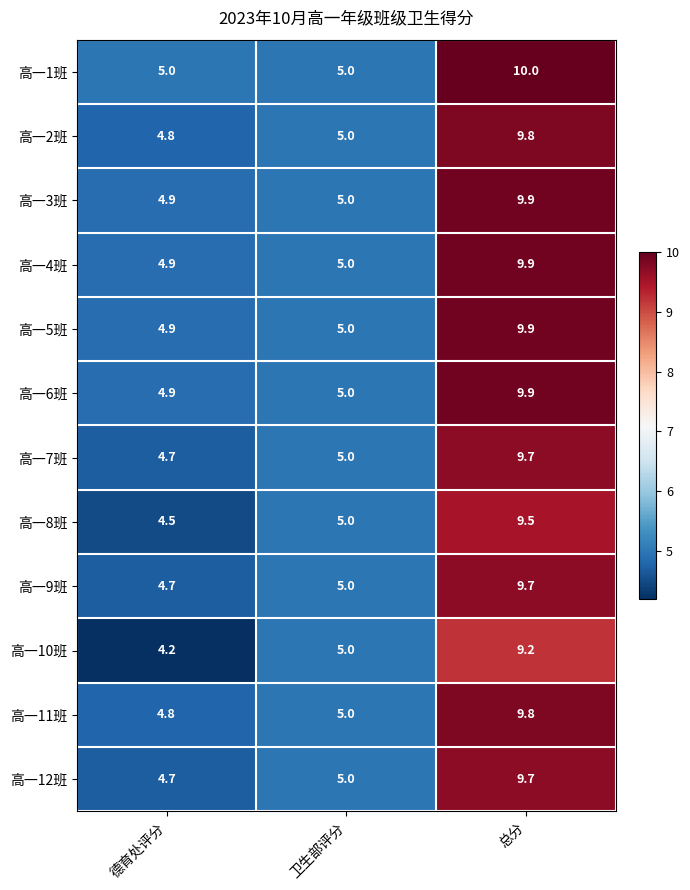

What is the difference between the 高一6班 values at 卫生部评分 and 总分?

4.9